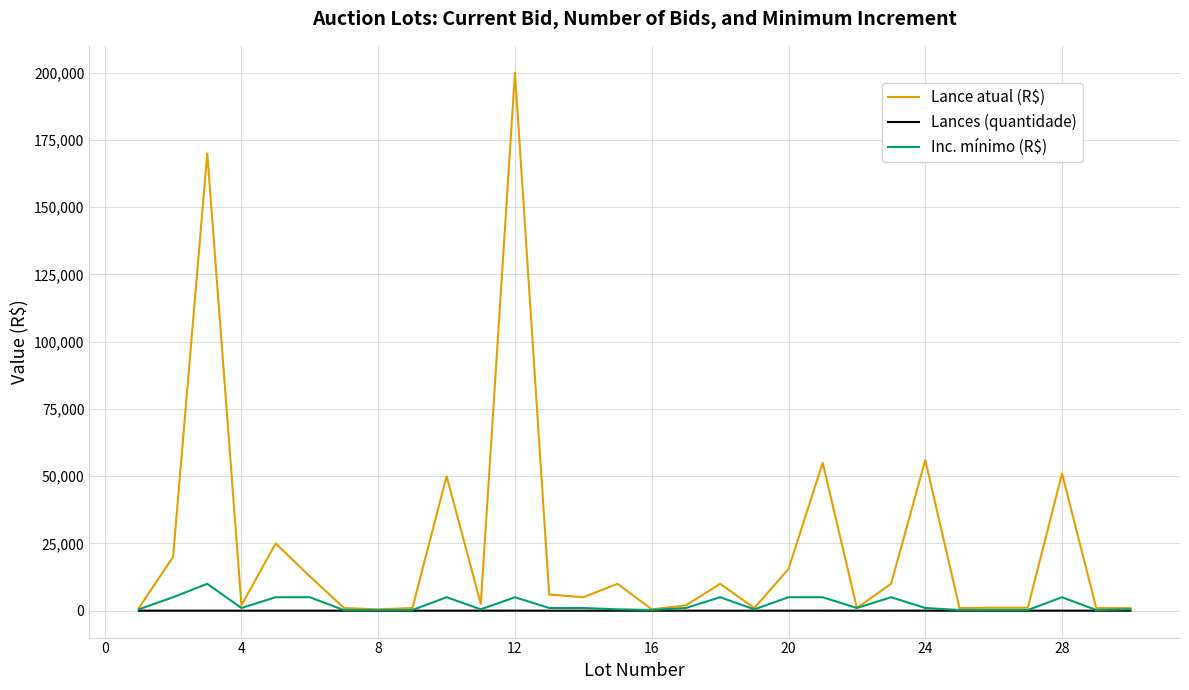

Which series has the largest total across all categories?

Lance atual (R$)